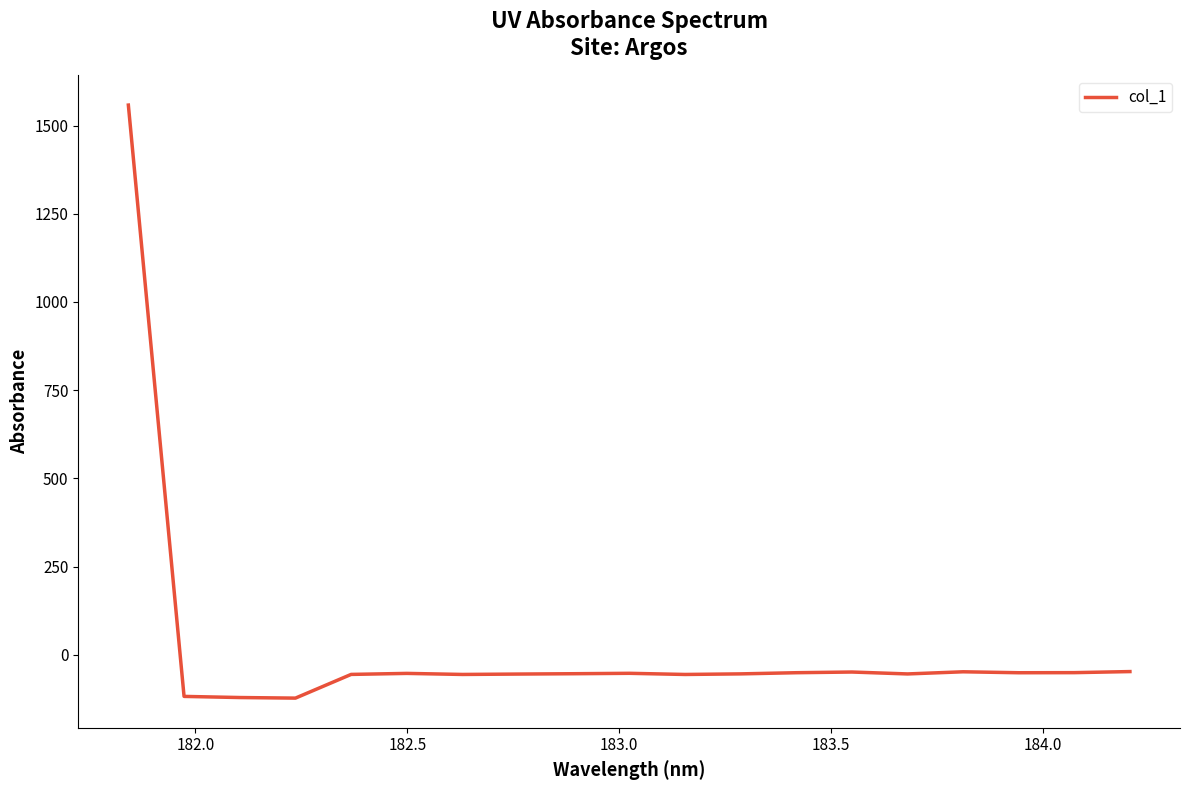

What is the smallest value displayed?

-122.7